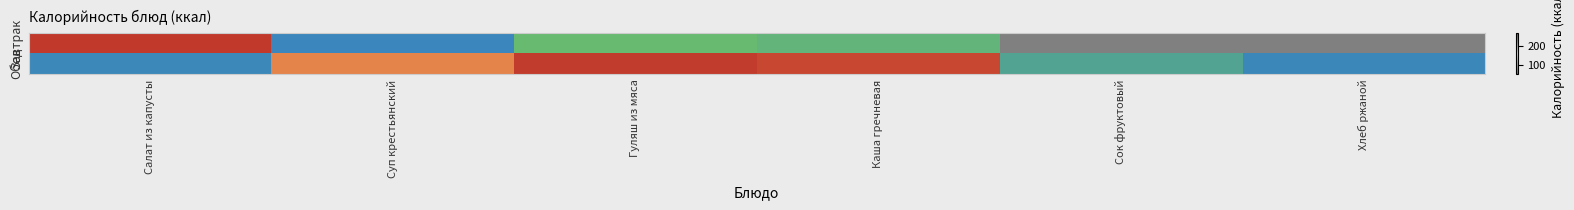

What is the greatest value displayed?

267.3